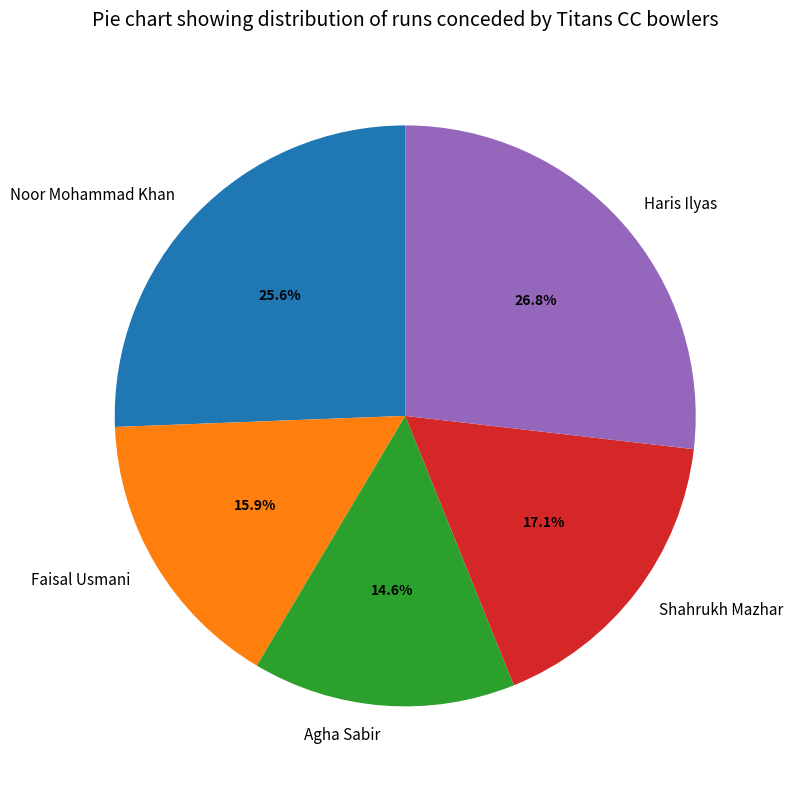

Between Shahrukh Mazhar and Faisal Usmani, which is larger?

Shahrukh Mazhar